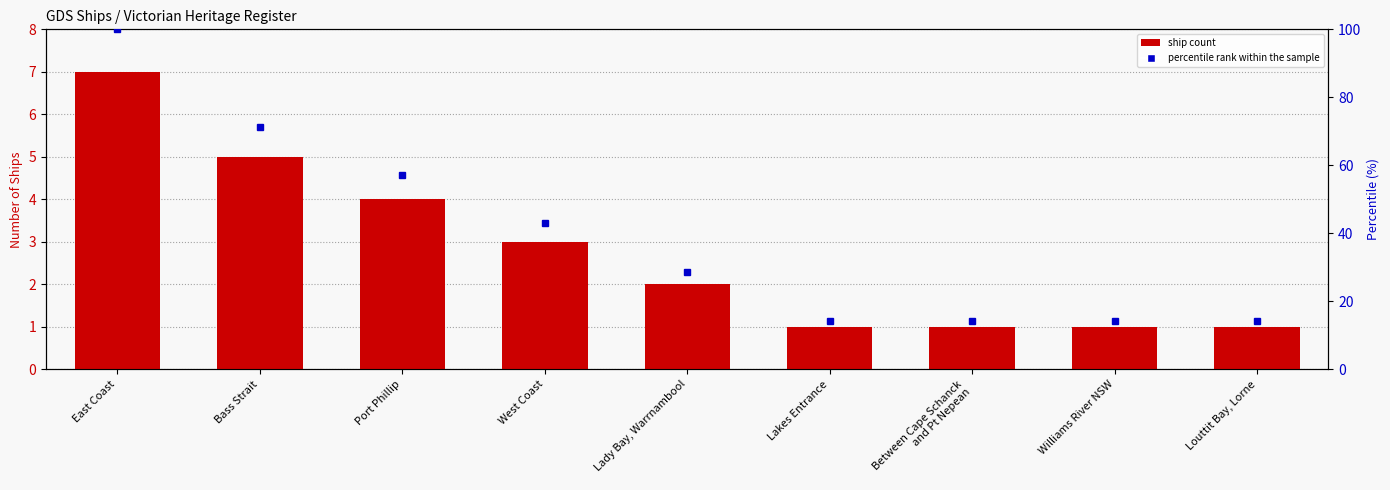

What are all the series names shown in the legend?

Ship Count, percentile rank within the sample